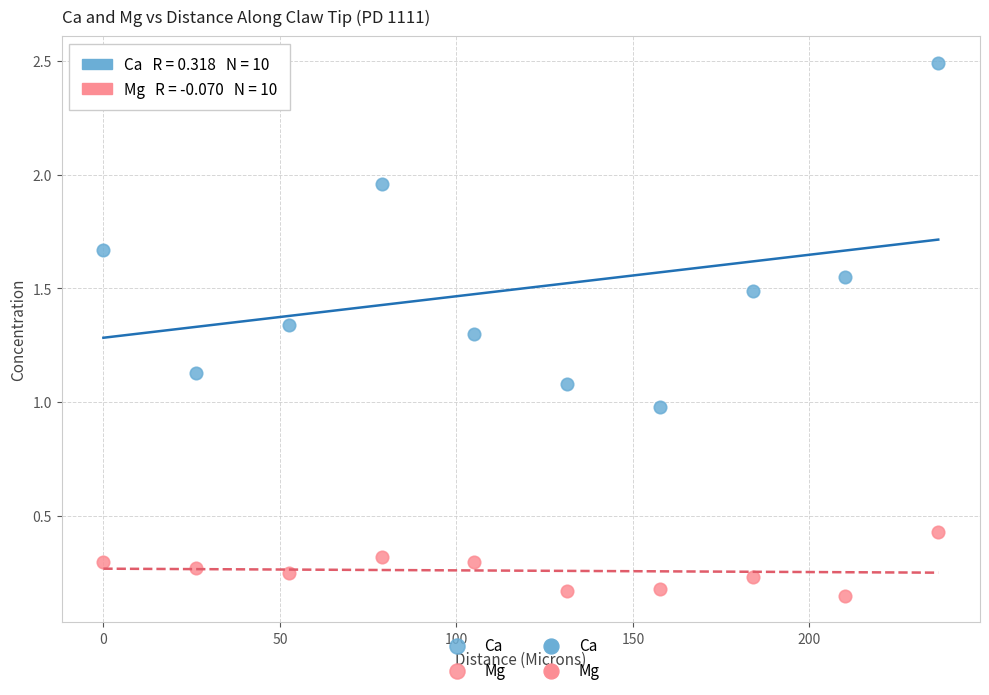

Which series has the largest Y range (max minus min)?

Ca